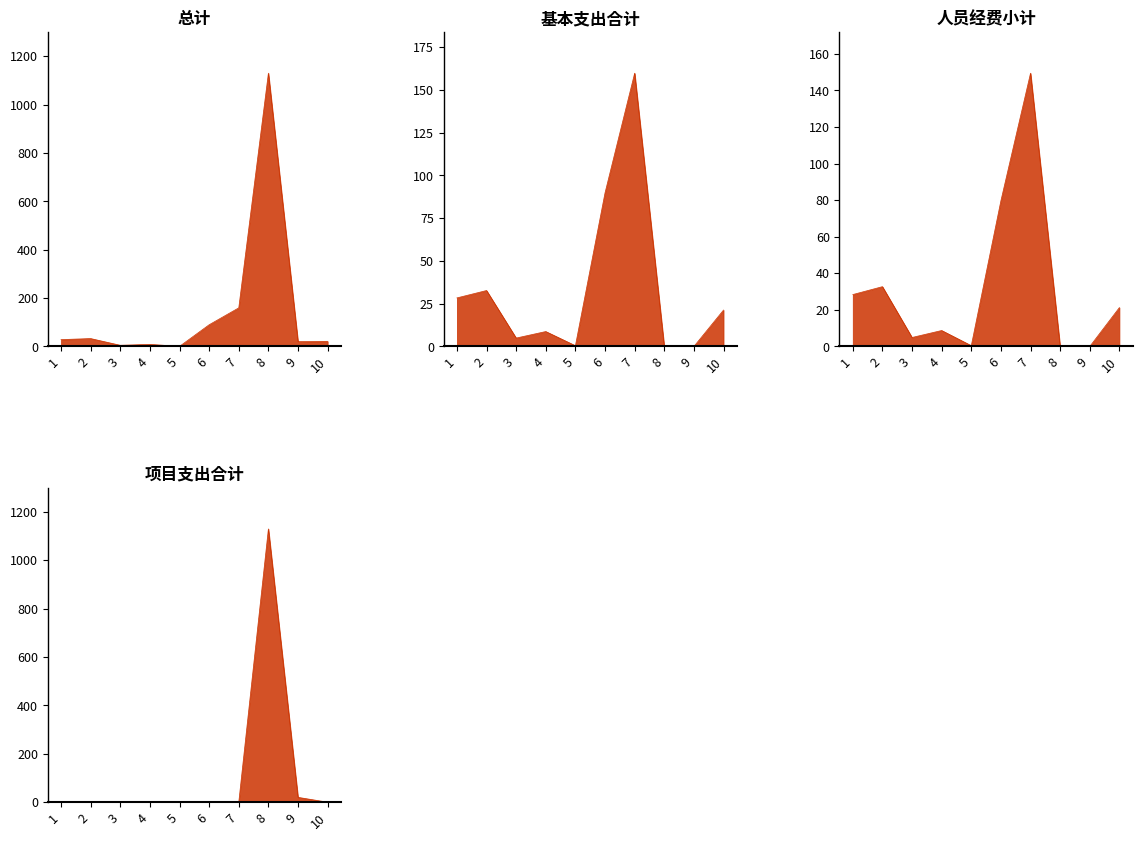

What is the maximum value shown in the chart?

1130.0